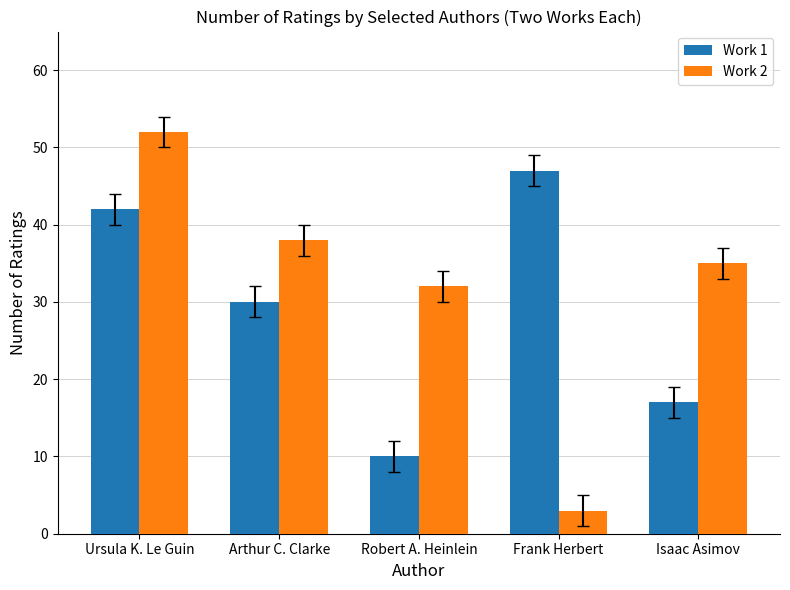

Which category has the highest value in the Work 1 series?

Frank Herbert